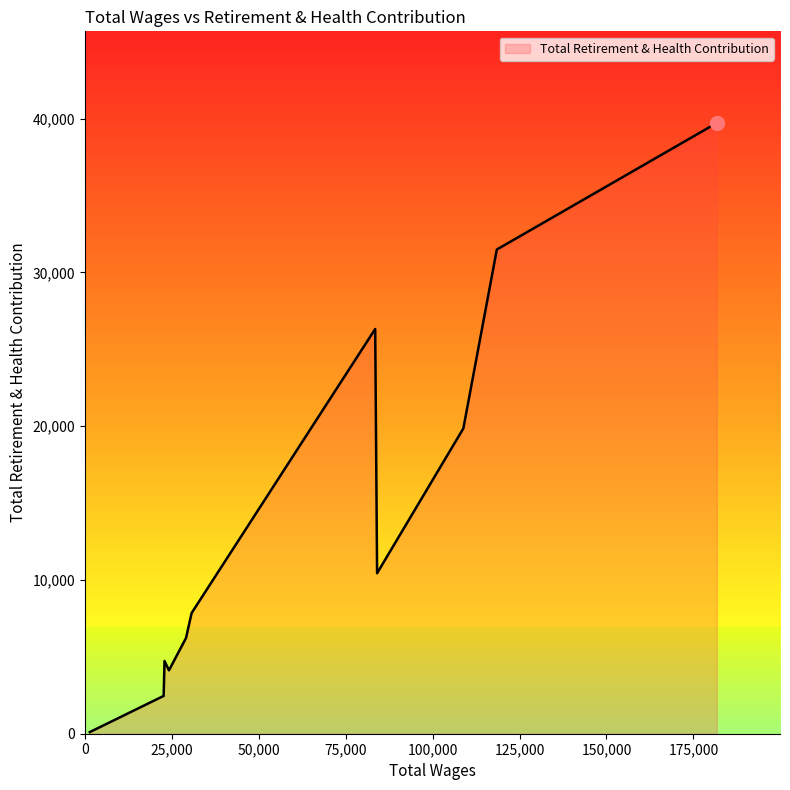

What is the greatest value displayed?

39718